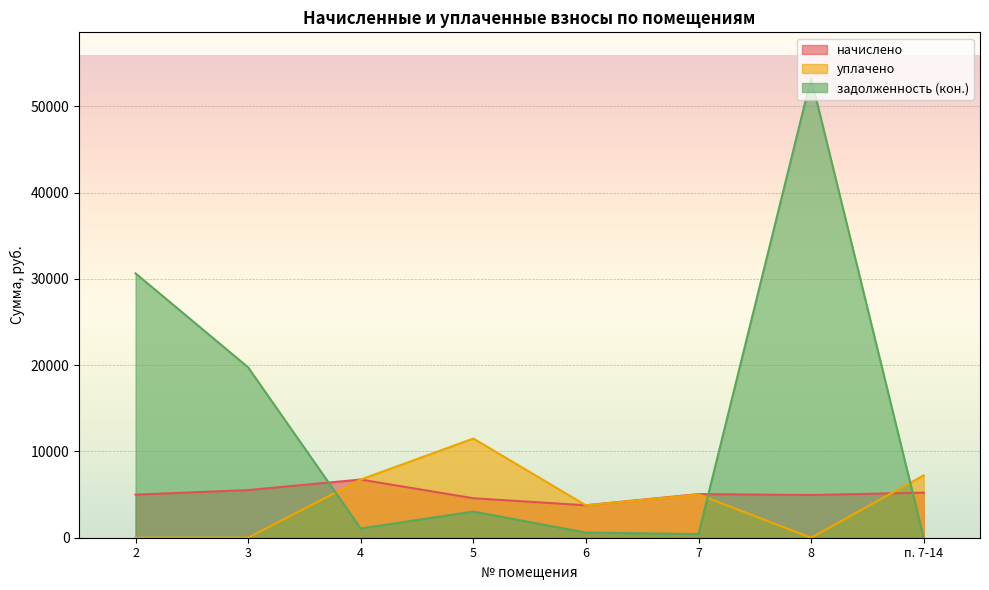

Where is the first local maximum for уплачено?

5